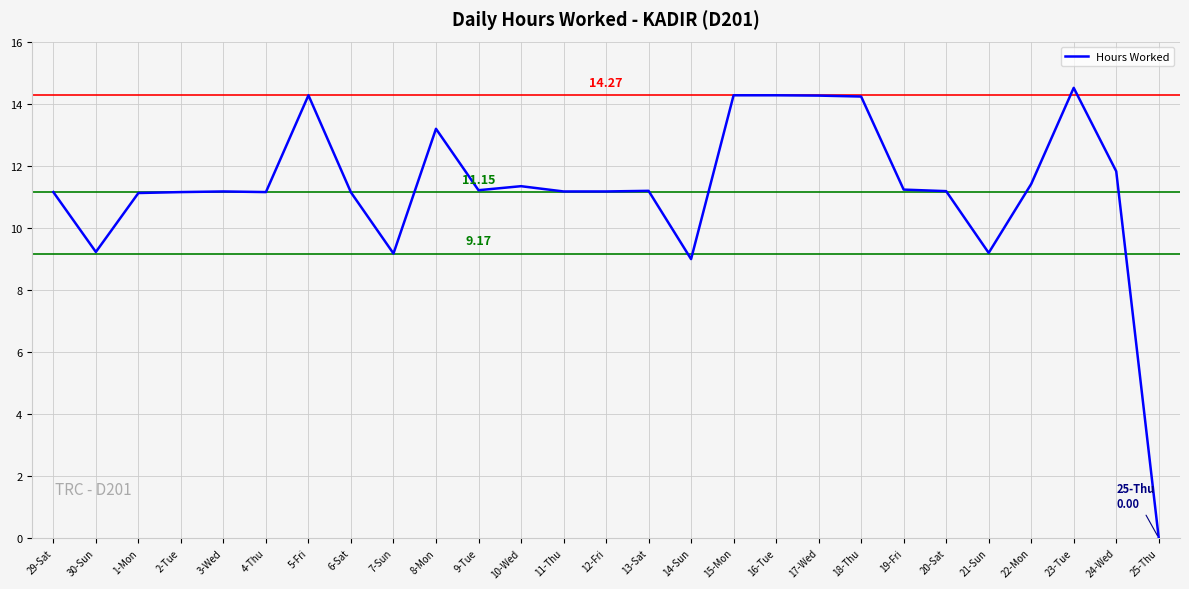

What is the difference between the values at 25-Thu and 23-Tue?

14.5